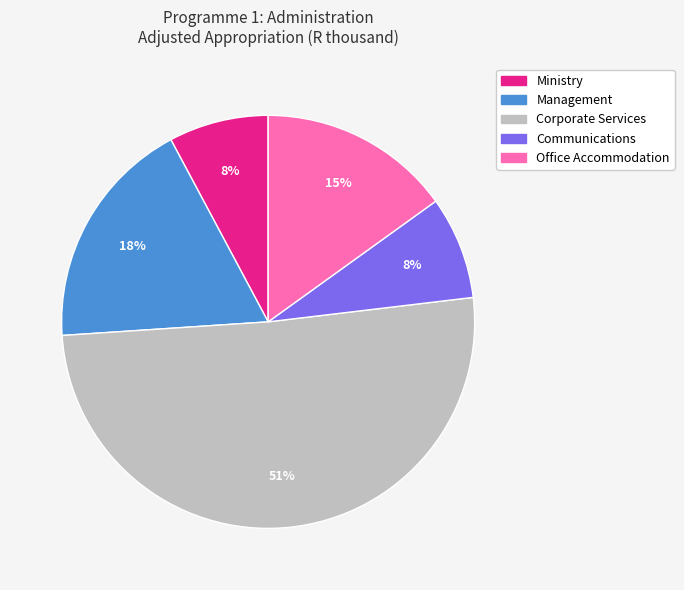

How many segments does this pie chart have?

5